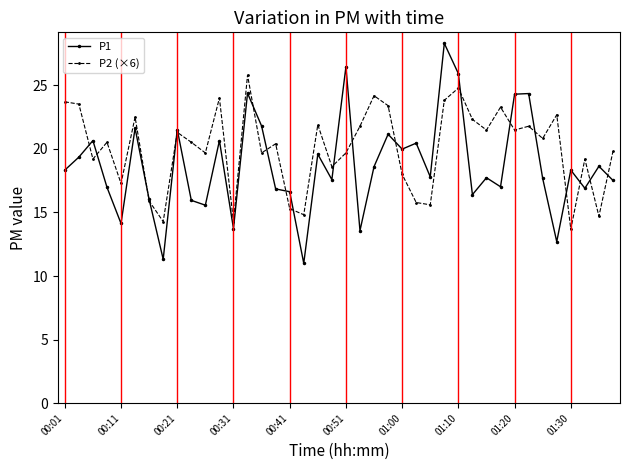

What is the value of the P2 (×6) point at the 36th from the left?

22.7